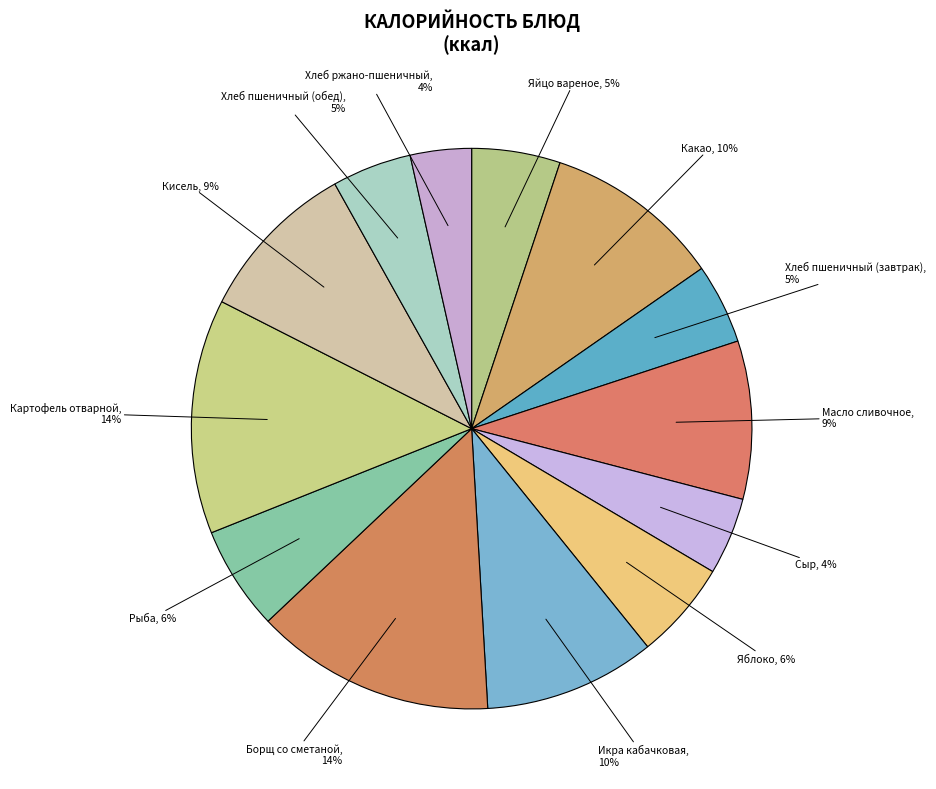

Is Хлеб пшеничный (обед) the majority of the pie?

No